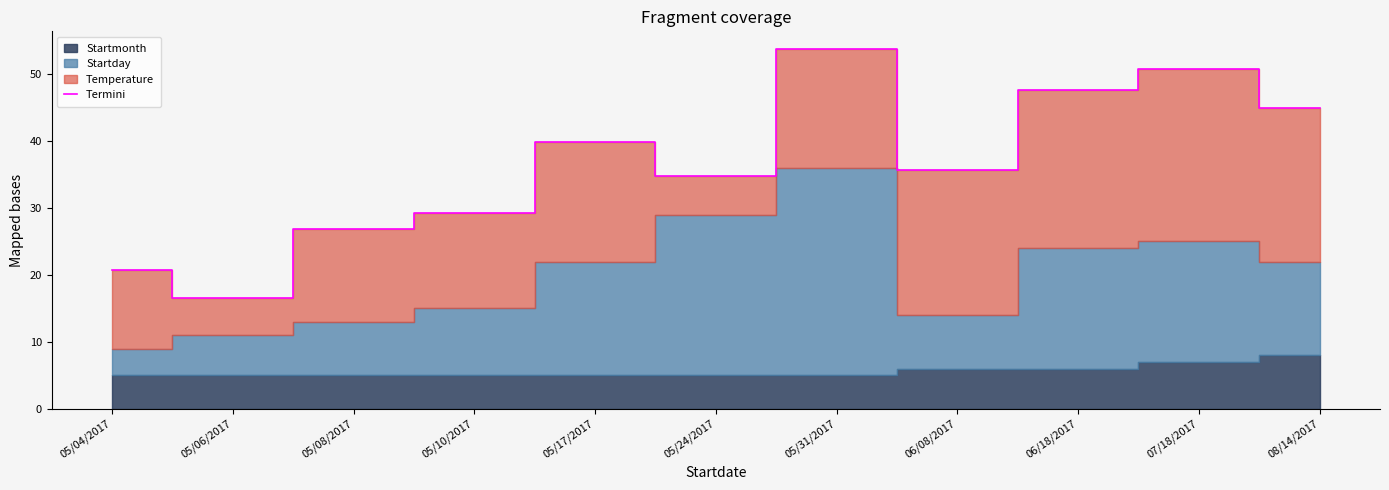

How many lines are shown in the chart?

1